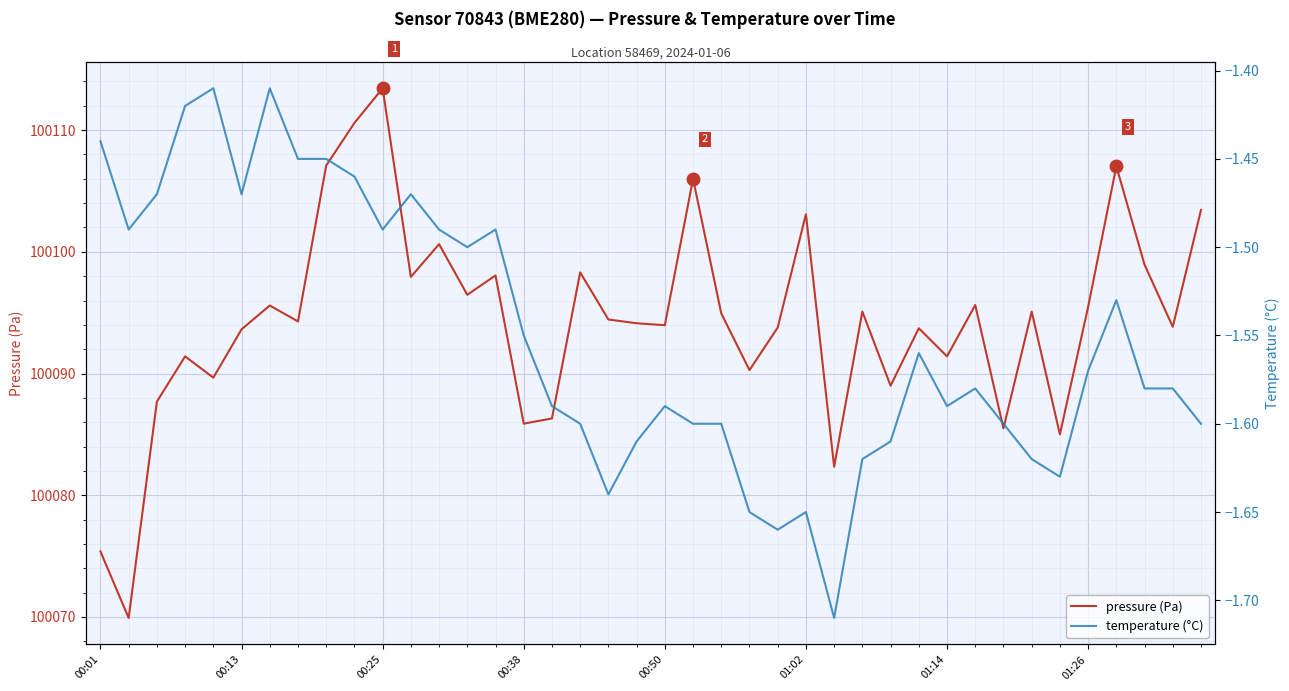

What is the maximum value for pressure (Pa)?

100113.4